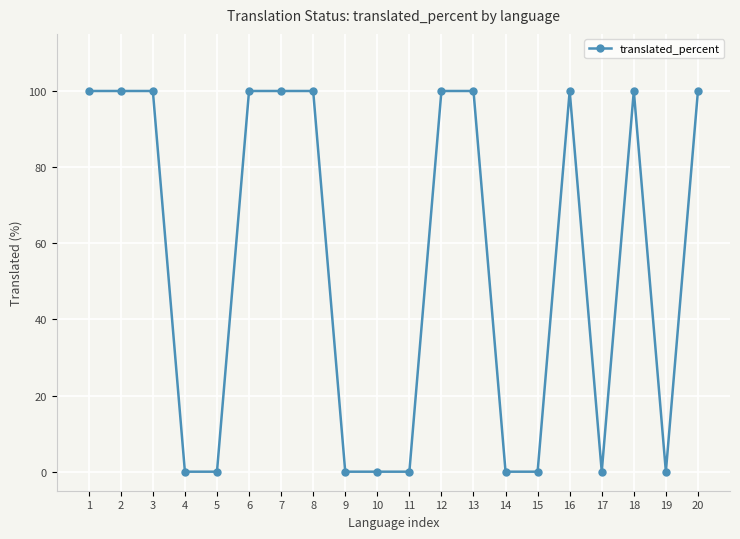

Reading right to left, what are all the values shown in this chart?

20=100	19=0	18=100	17=0	16=100	15=0	14=0	13=100	12=100	11=0	10=0	9=0	8=100	7=100	6=100	5=0	4=0	3=100	2=100	1=100